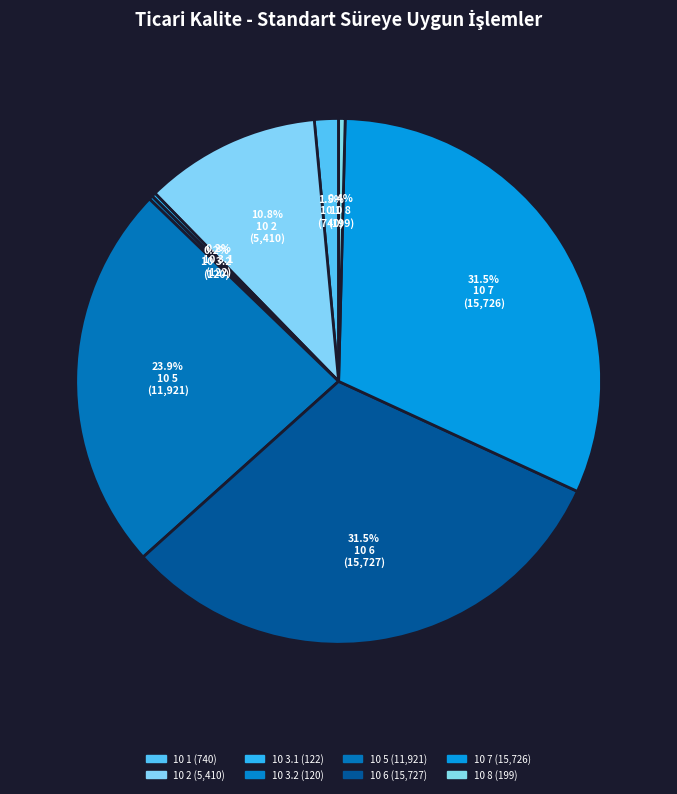

Rank the categories by value from highest to lowest.

10 6, 10 7, 10 5, 10 2, 10 1, 10 8, 10 3.1, 10 3.2